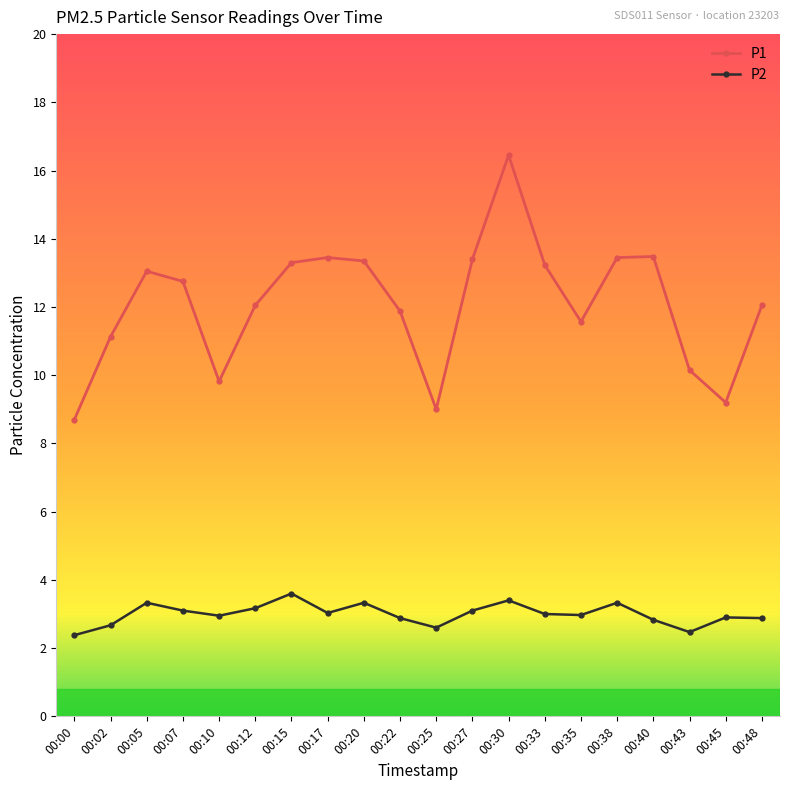

How many interior local valleys does the P2 series have?

5